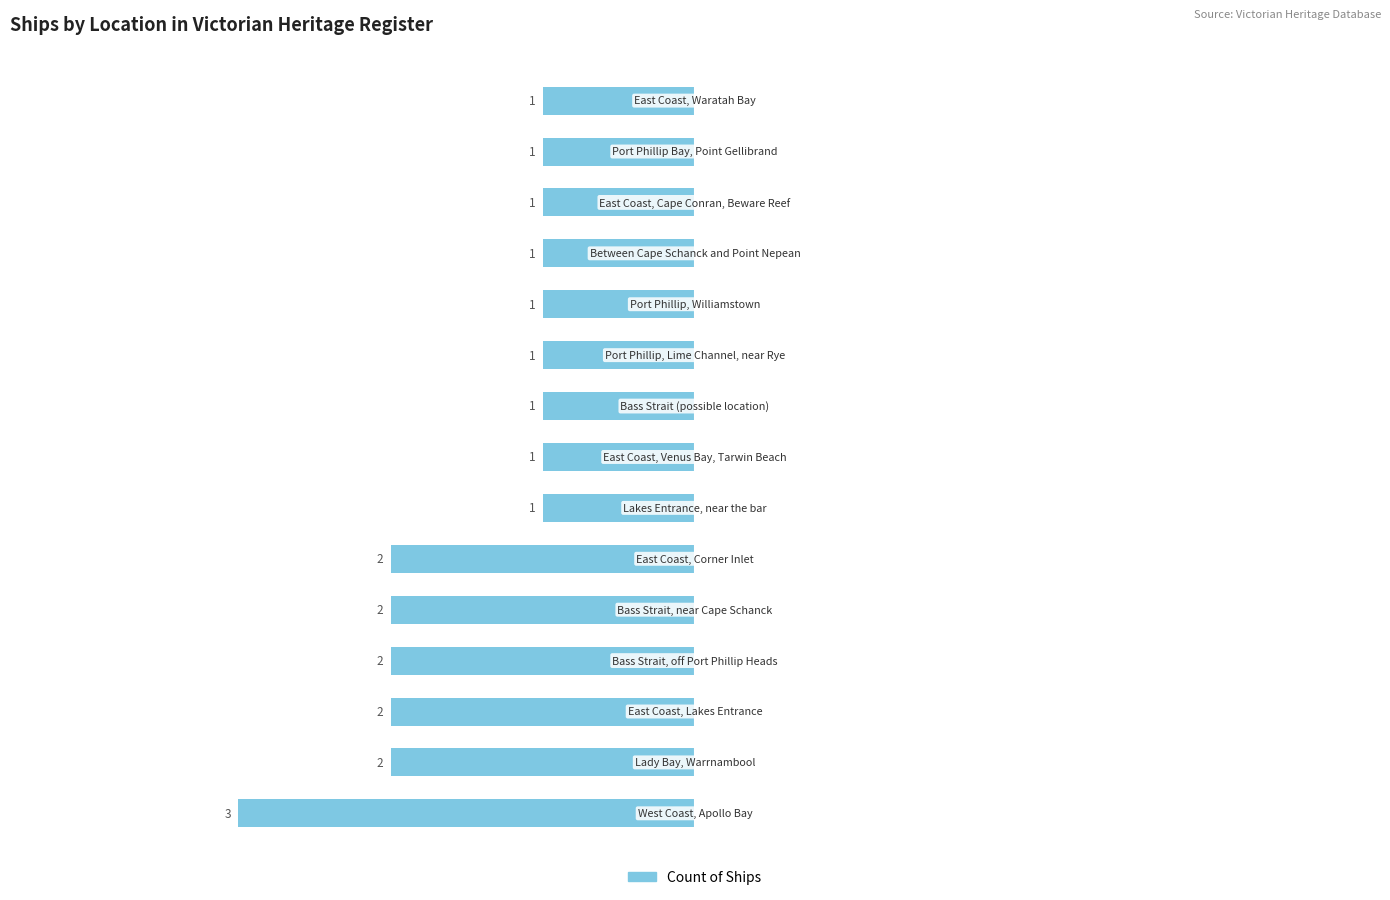

What is the difference between the maximum and minimum values?

2